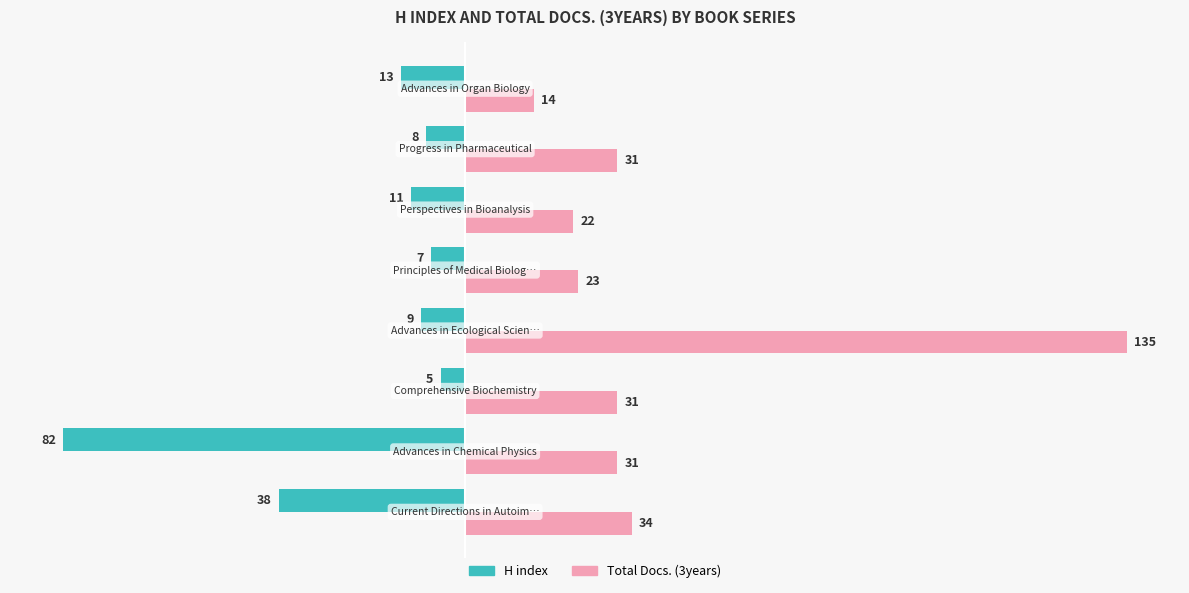

Rank the series by their maximum value, from lowest to highest.

H index, Total Docs. (3years)